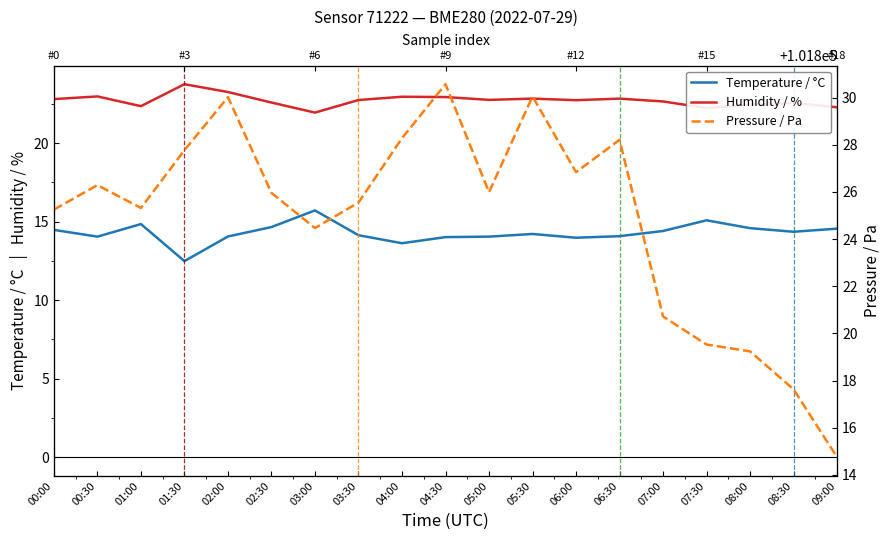

How many interior local valleys does the Temperature / °C series have?

5